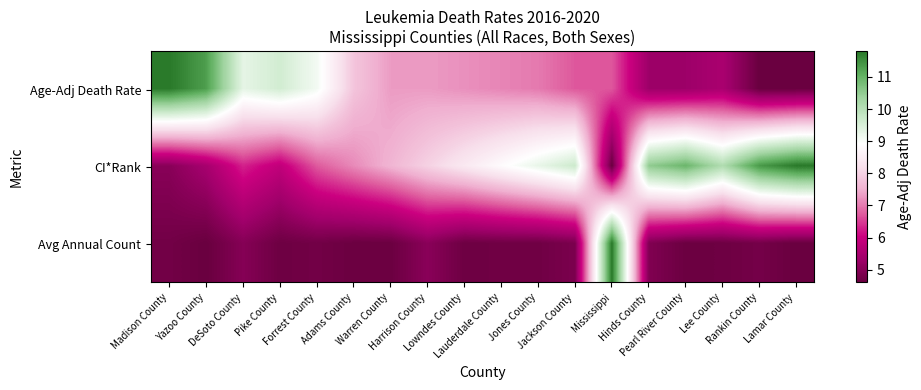

Which series has the largest total across all categories?

CI*Rank